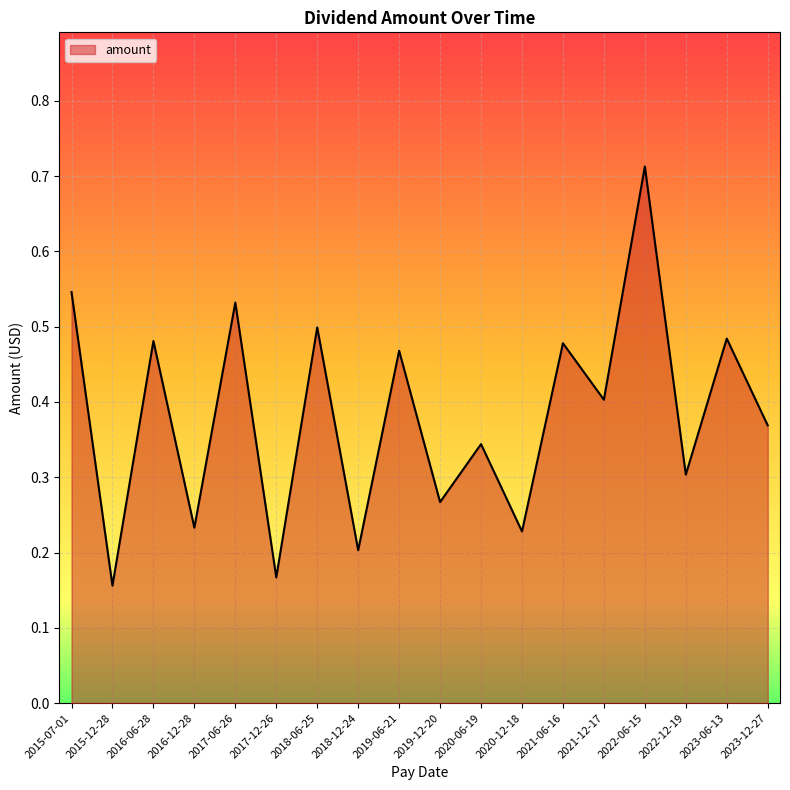

True or false: the data has more than 1 interior local peaks.

True